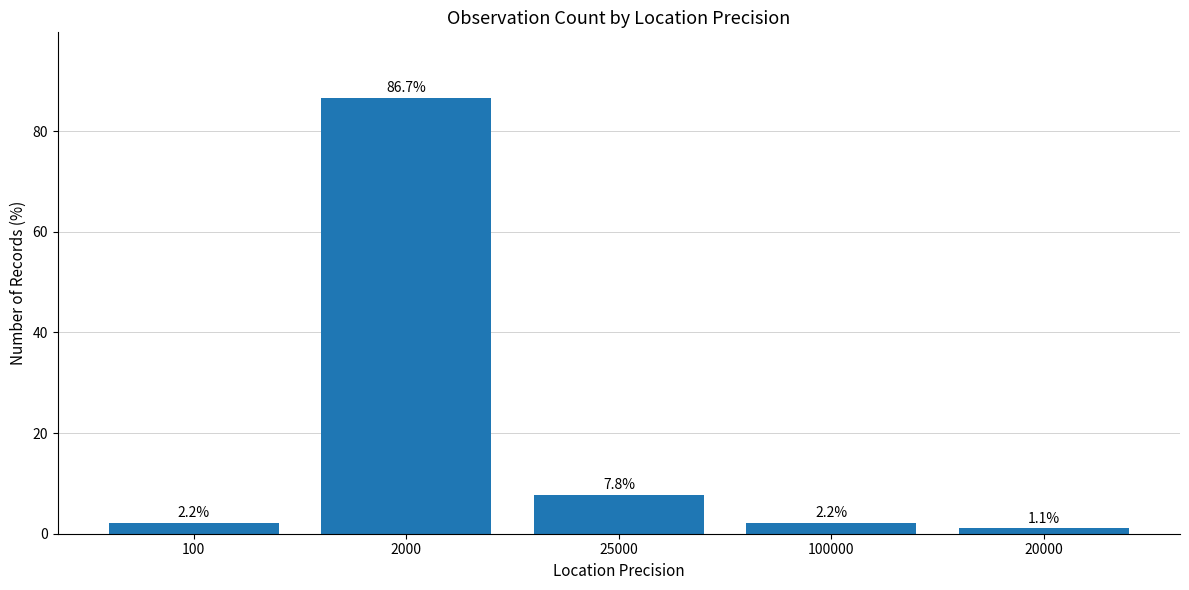

How many data points are less than 2?

1